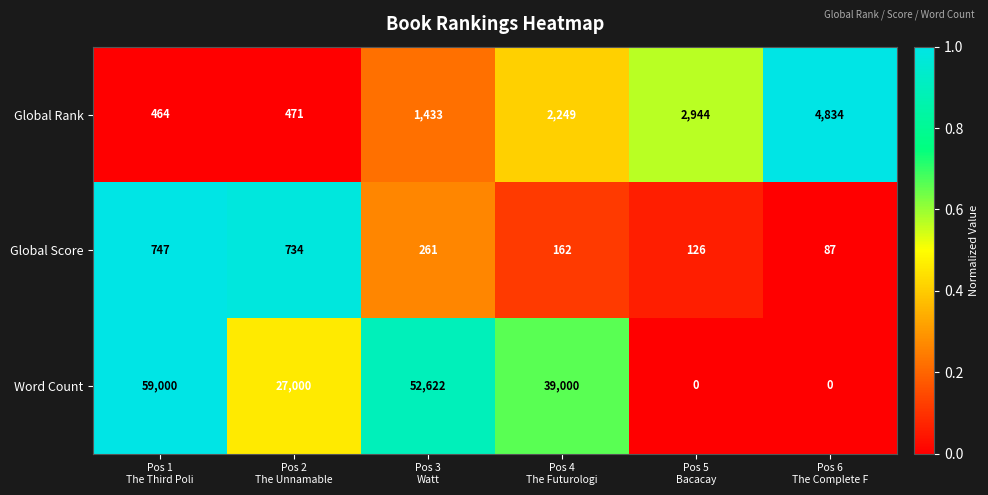

What is the highest value of the Global Rank series?

4834